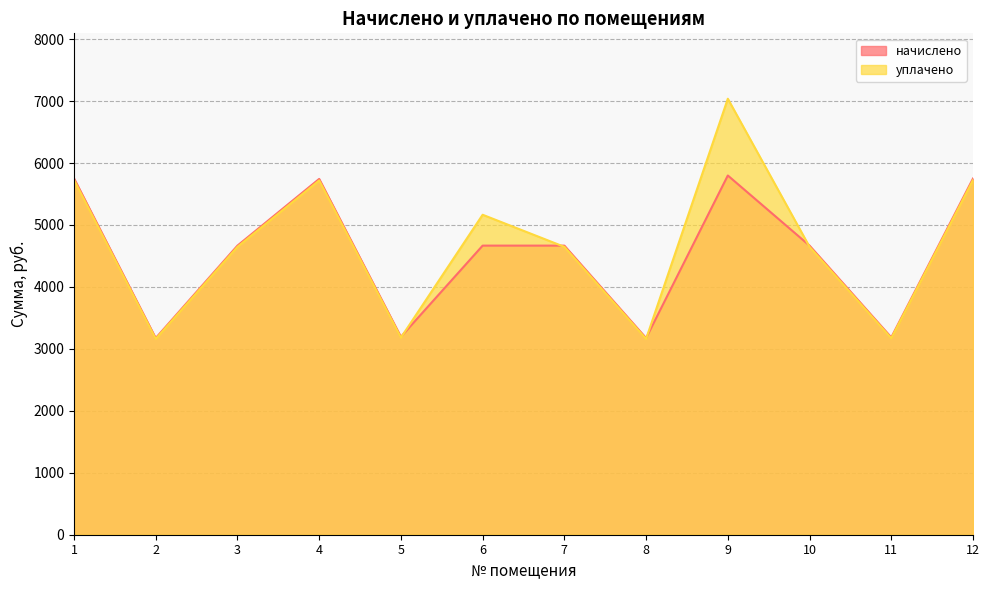

What is the difference between the second highest and second lowest values in the уплачено series?

2567.2